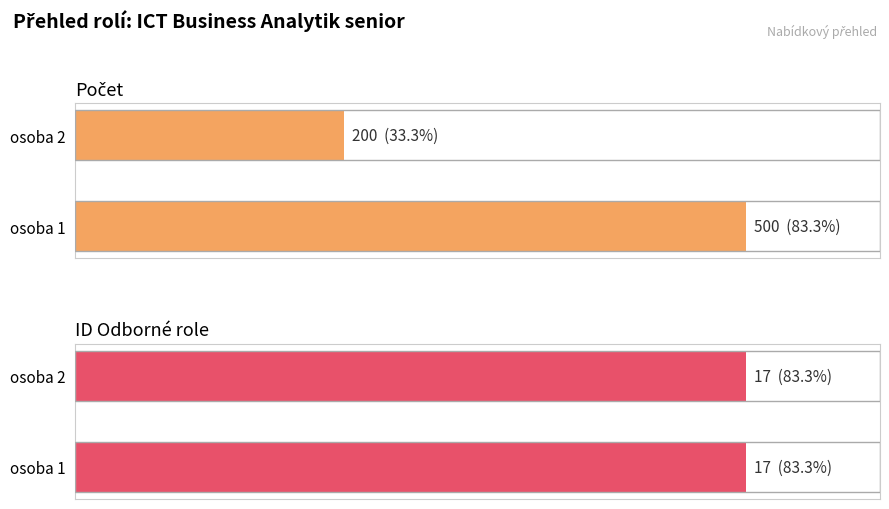

Is it true that Počet equals 184.1 at osoba 1?

False